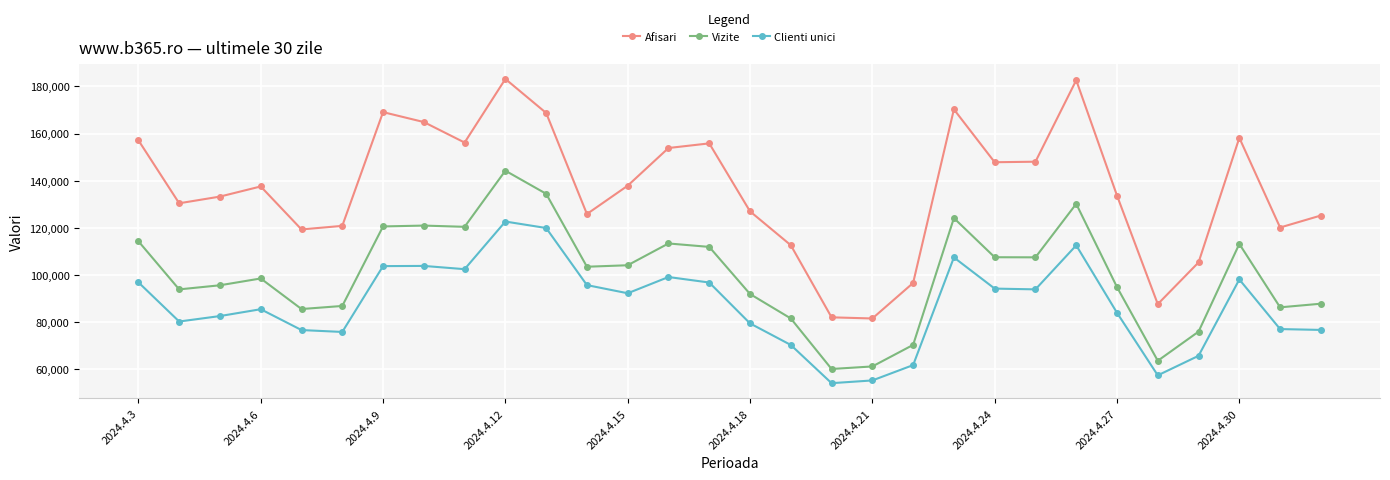

What is the maximum value shown in the chart?

183129